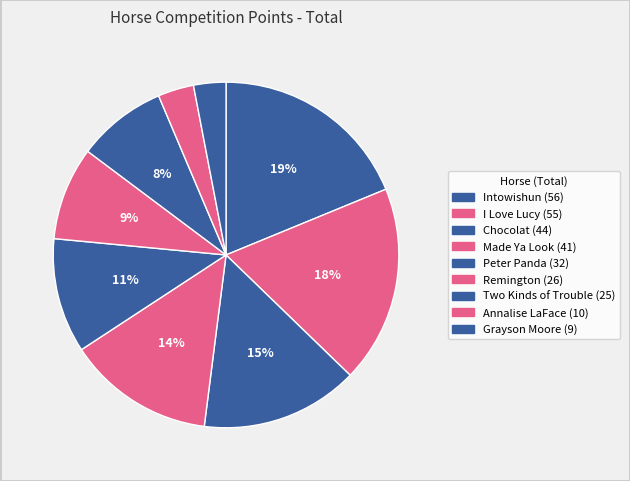

What is the change in value from Remington to Grayson Moore?

-17